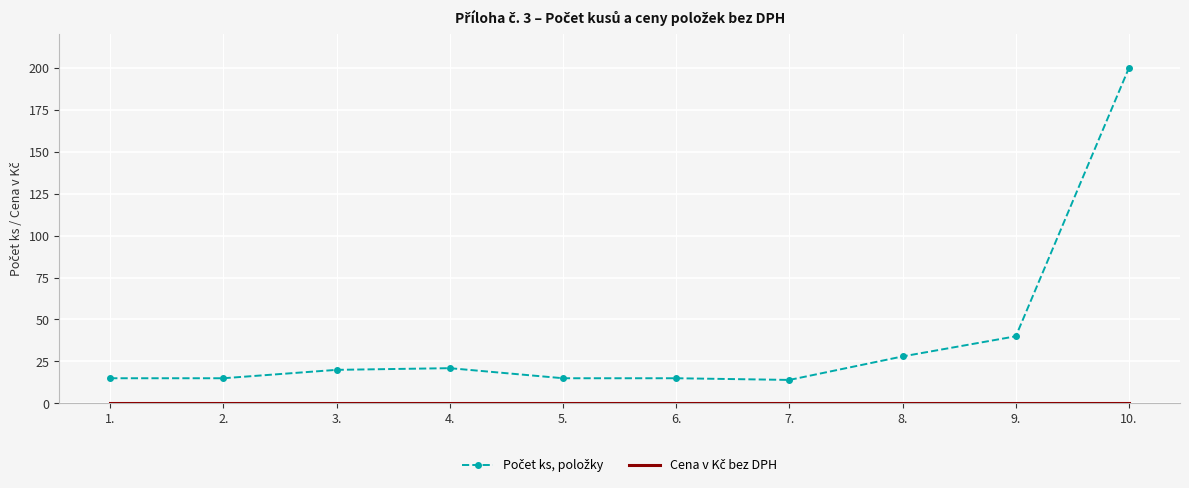

Count the number of categories in the chart.

10